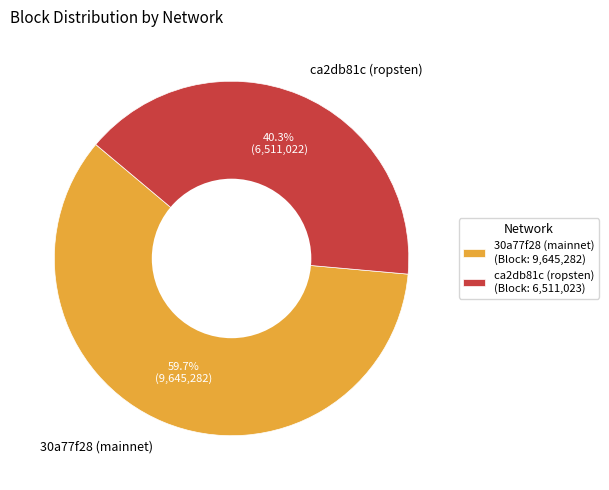

Which has a higher value, ca2db81c (ropsten) or 30a77f28 (mainnet)?

30a77f28 (mainnet)